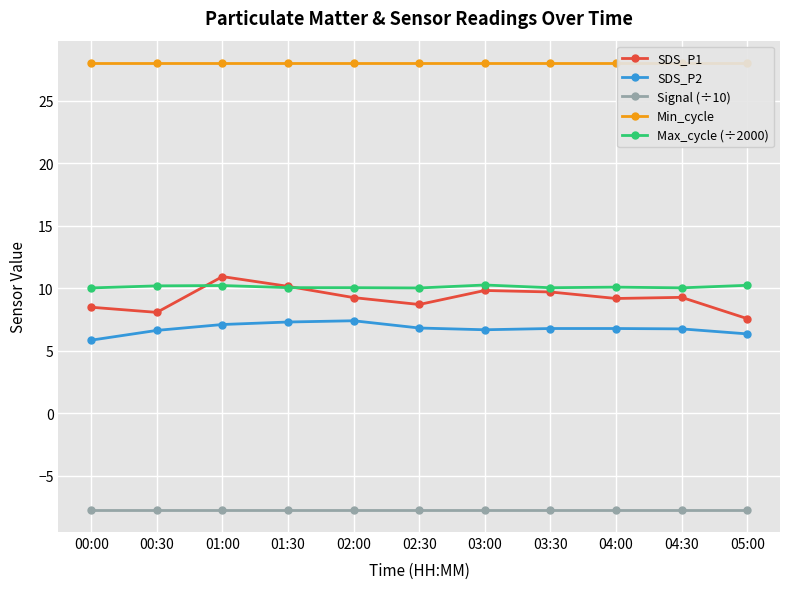

Count the number of data series in this chart.

5